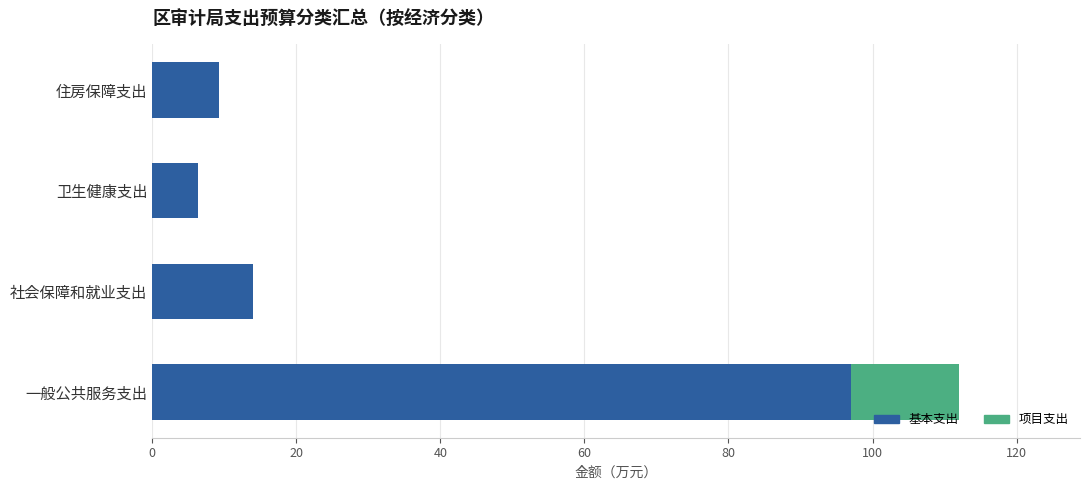

What is the approximate value of 基本支出 at 一般公共服务支出?

97.0